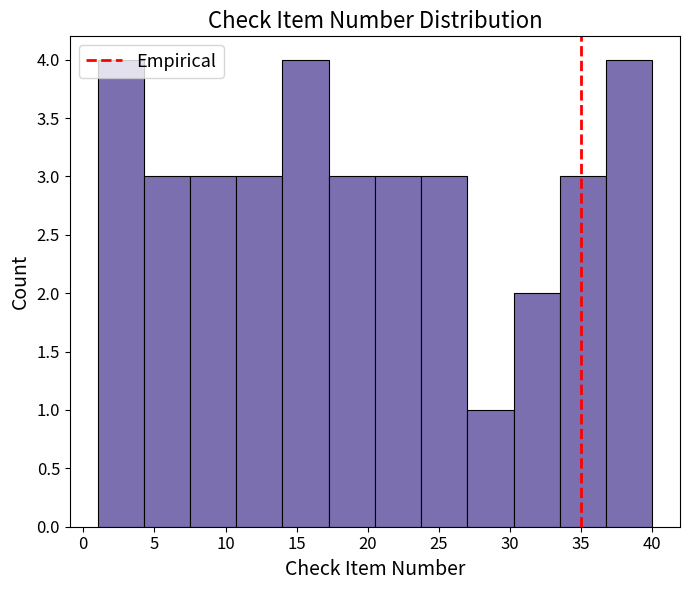

Reading left to right, list every bar in this chart as the range it spans on the x-axis followed by its height. Neither the bar edges nor the heights are printed on the chart, so give them approximately, as read against the axes.

1.00 to 4.25: 4
4.25 to 7.50: 3
7.50 to 10.75: 3
10.75 to 14.00: 3
14.00 to 17.25: 4
17.25 to 20.50: 3
20.50 to 23.75: 3
23.75 to 27.00: 3
27.00 to 30.25: 1
30.25 to 33.50: 2
33.50 to 36.75: 3
36.75 to 40.00: 4